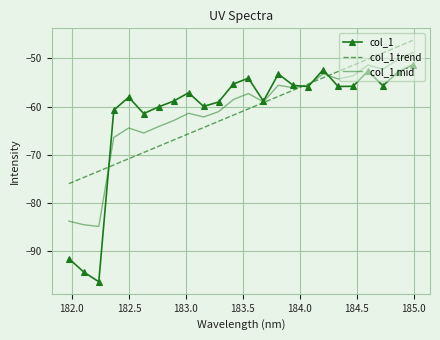

What is the smallest value displayed?

-96.3